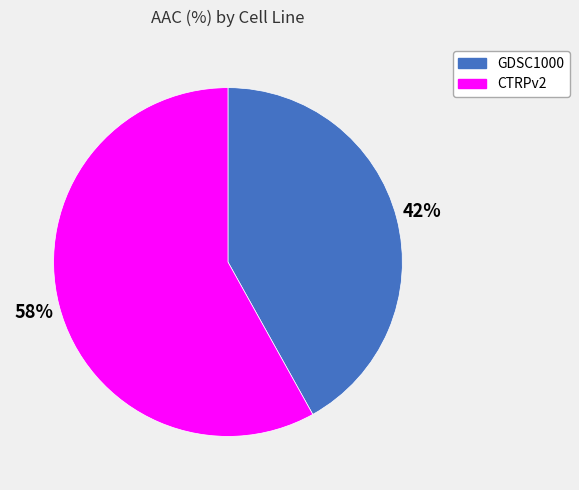

Does GDSC1000 represent more than half of the total?

No